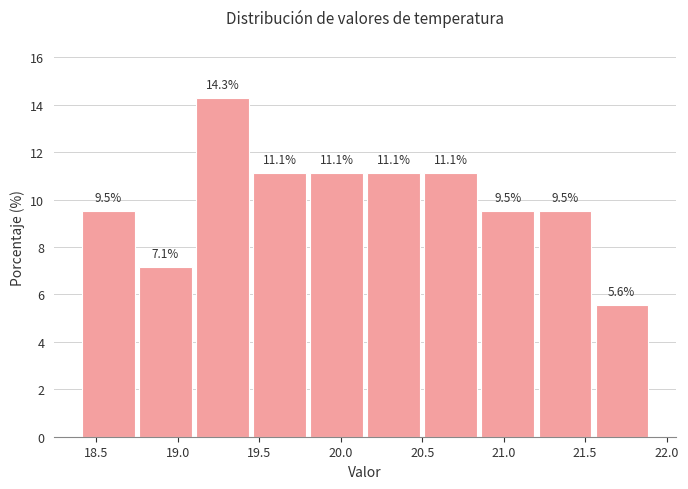

Reading left to right, list every bar in this chart as the range it spans on the x-axis followed by its height.

18.40 to 18.75: 9.5
18.75 to 19.10: 7.1
19.10 to 19.45: 14.3
19.45 to 19.80: 11.1
19.80 to 20.15: 11.1
20.15 to 20.50: 11.1
20.50 to 20.85: 11.1
20.85 to 21.20: 9.5
21.20 to 21.55: 9.5
21.55 to 21.90: 5.6